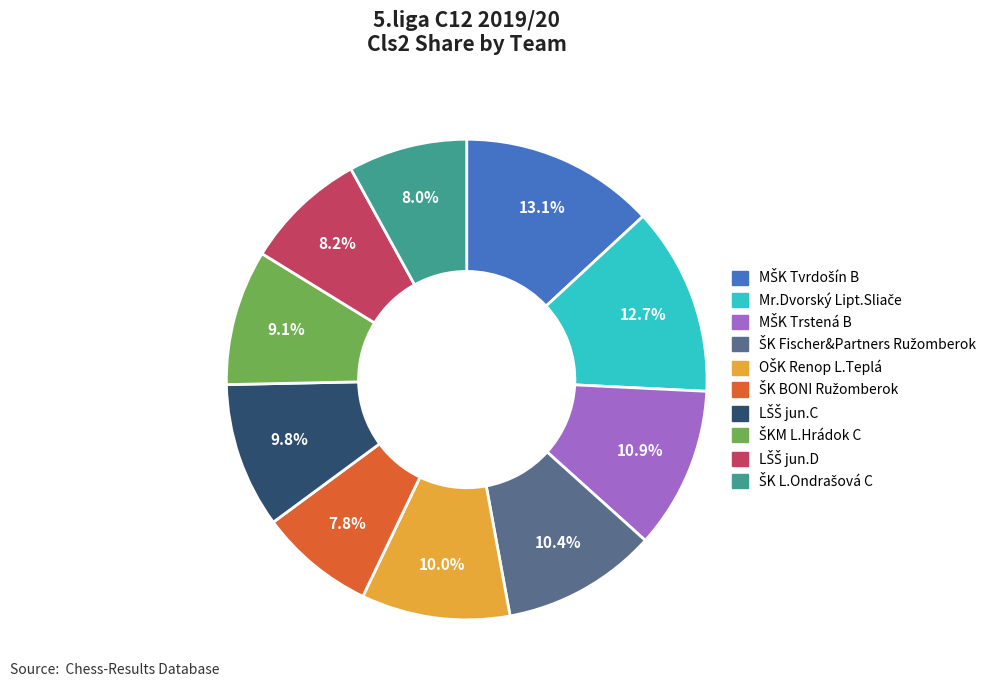

Does any single category account for the majority?

No